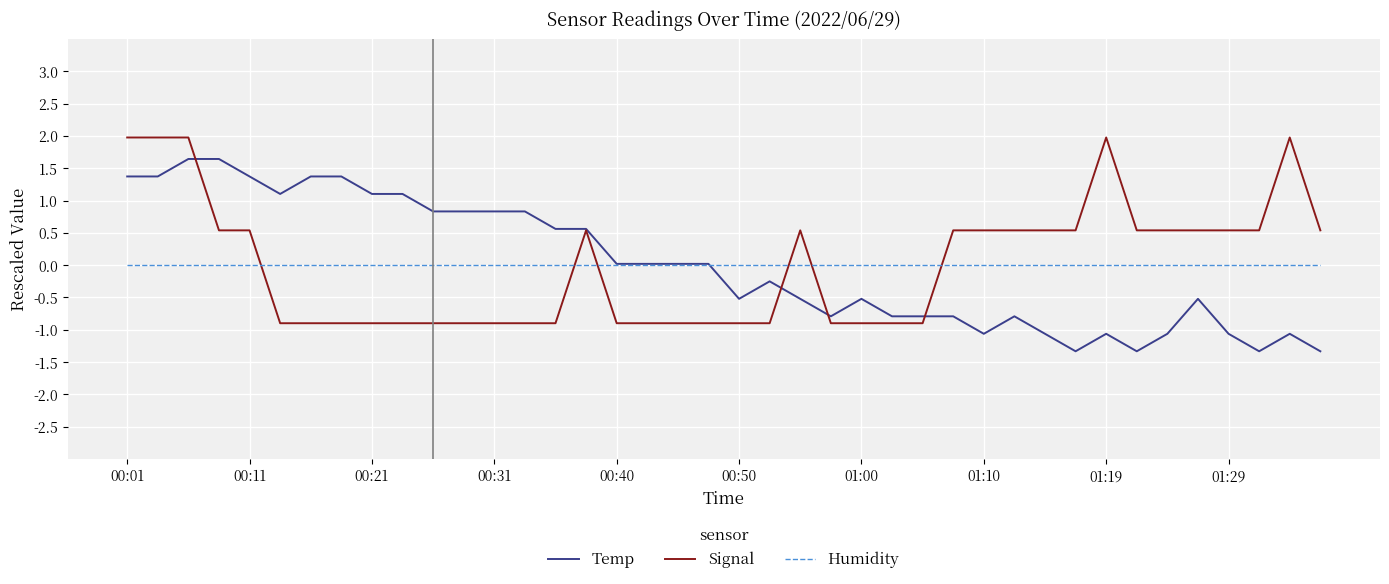

Rank the series by their maximum value, from highest to lowest.

Signal, Temp, Humidity